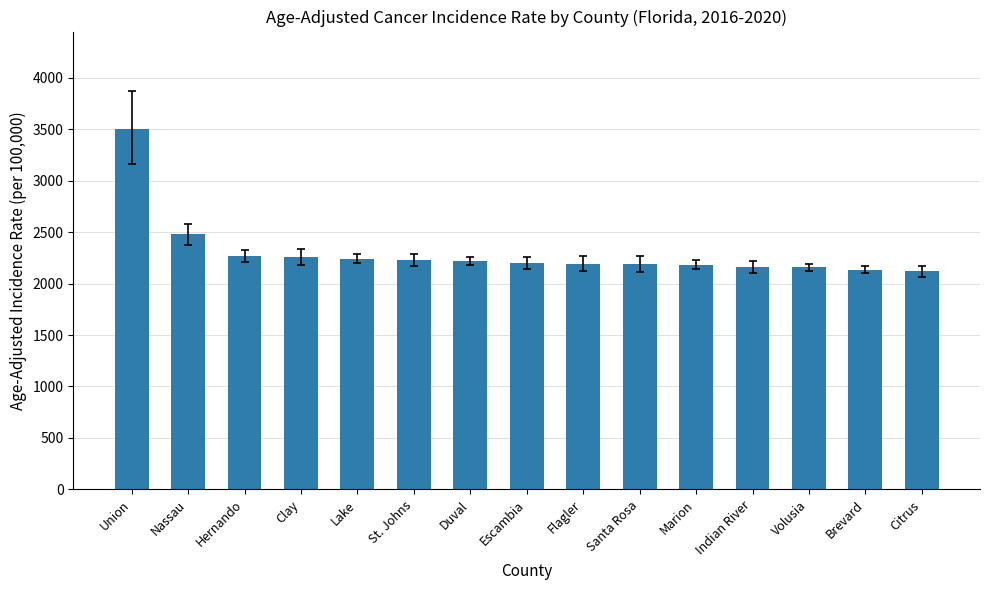

At which category does the chart reach its peak across all series?

Union